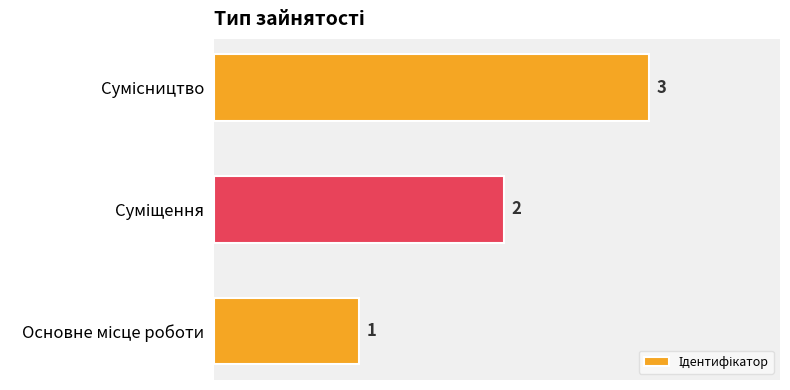

What is the maximum value shown in the chart?

3